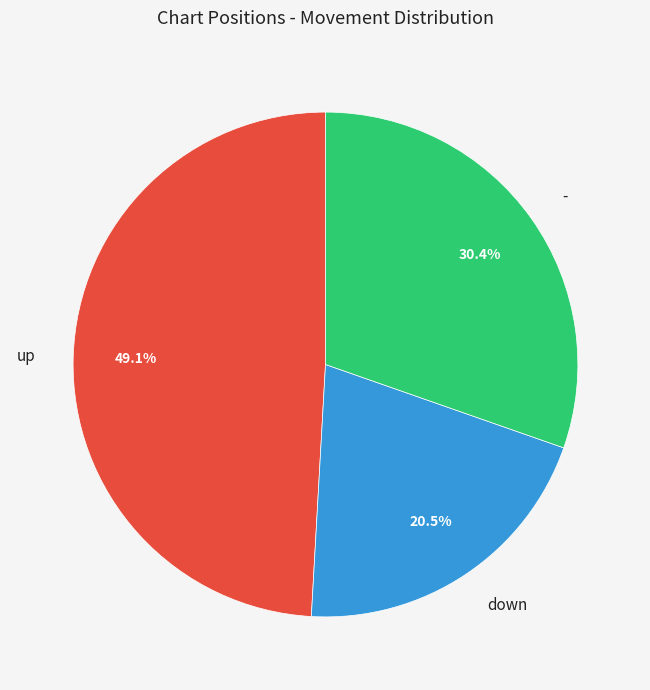

Between up and -, which is larger?

up